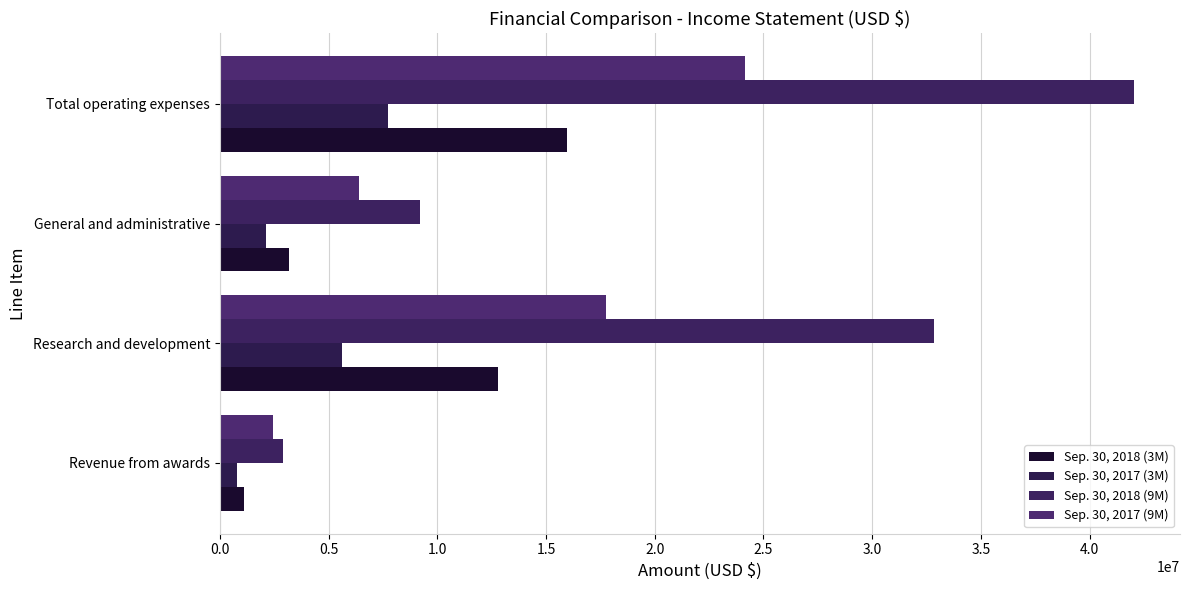

How many values in the Sep. 30, 2018 (9M) series are below 32833029?

2